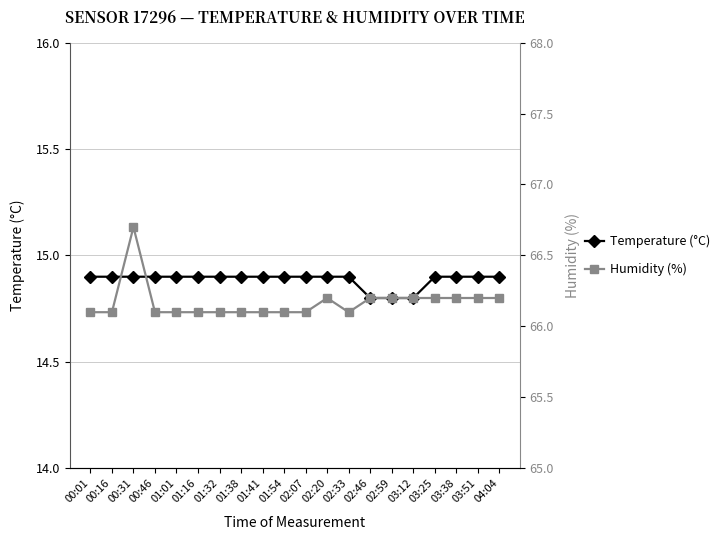

What are all the series names shown in the legend?

Temperature (°C), Humidity (%)